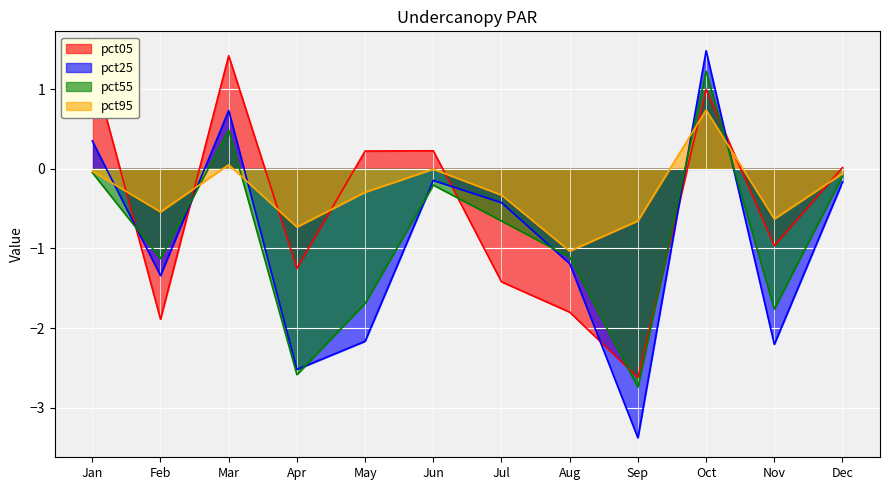

At which label is pct95 closest to 0?

Jun